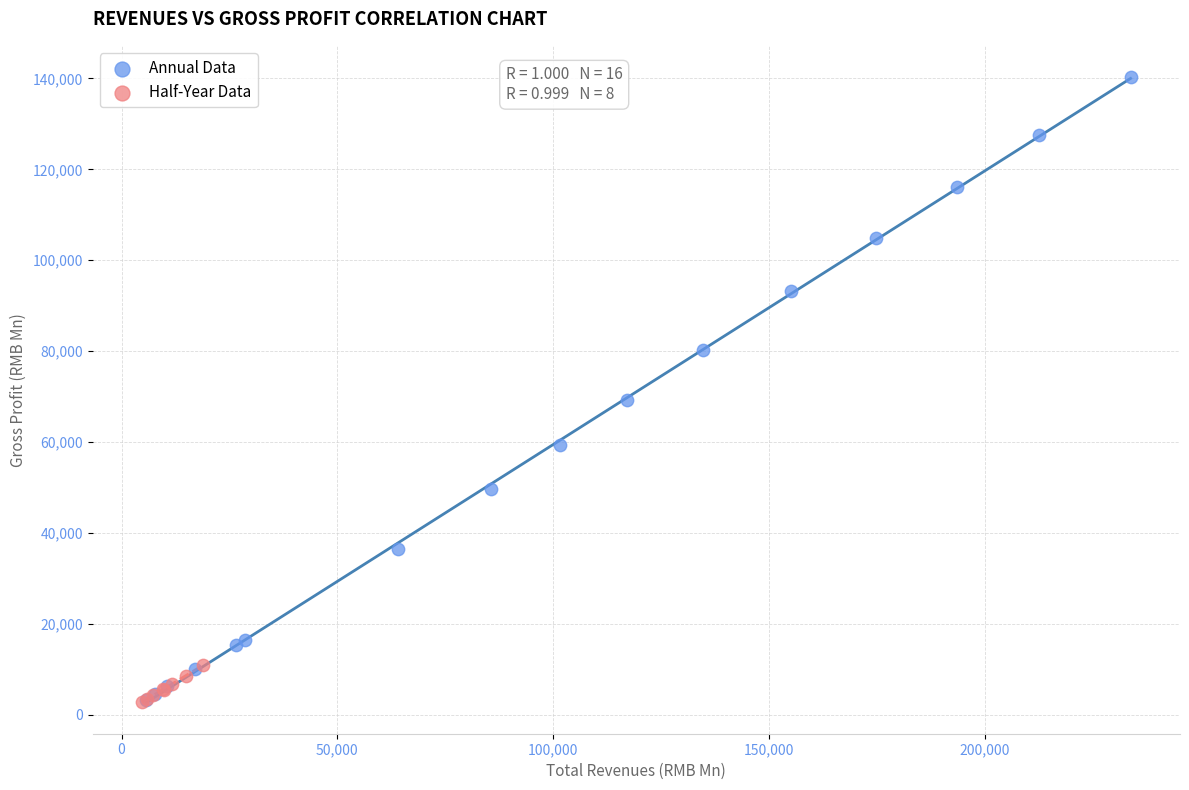

What are all the series names shown in the legend?

Annual Data, Half-Year Data